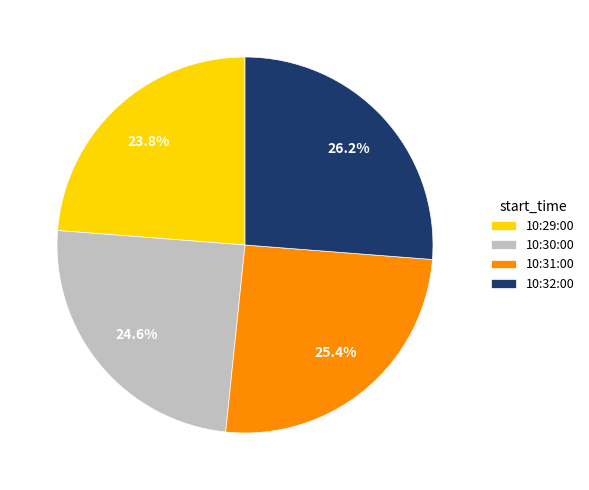

To the nearest percent, what is the combined percentage of 10:32:00 and 10:31:00?

52%